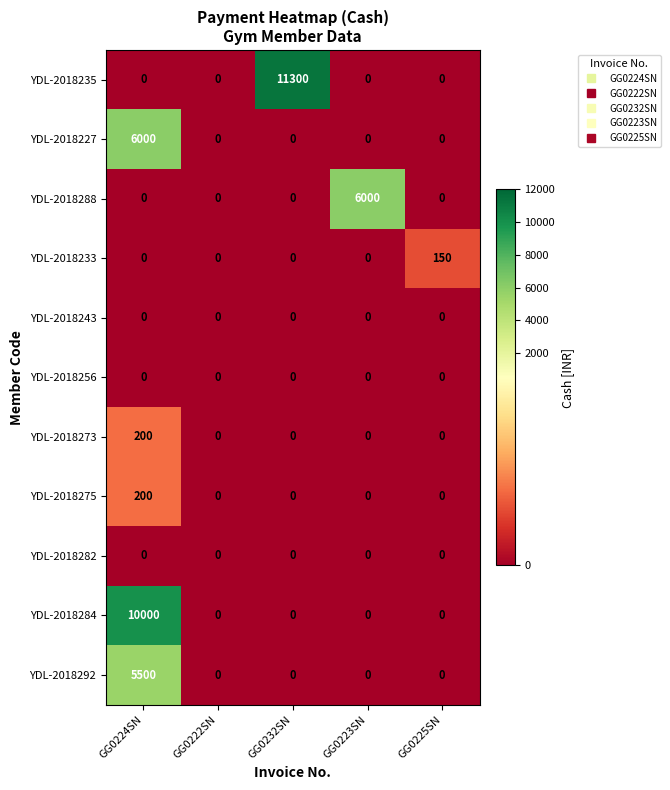

At how many categories does at least one series exceed 1275?

3